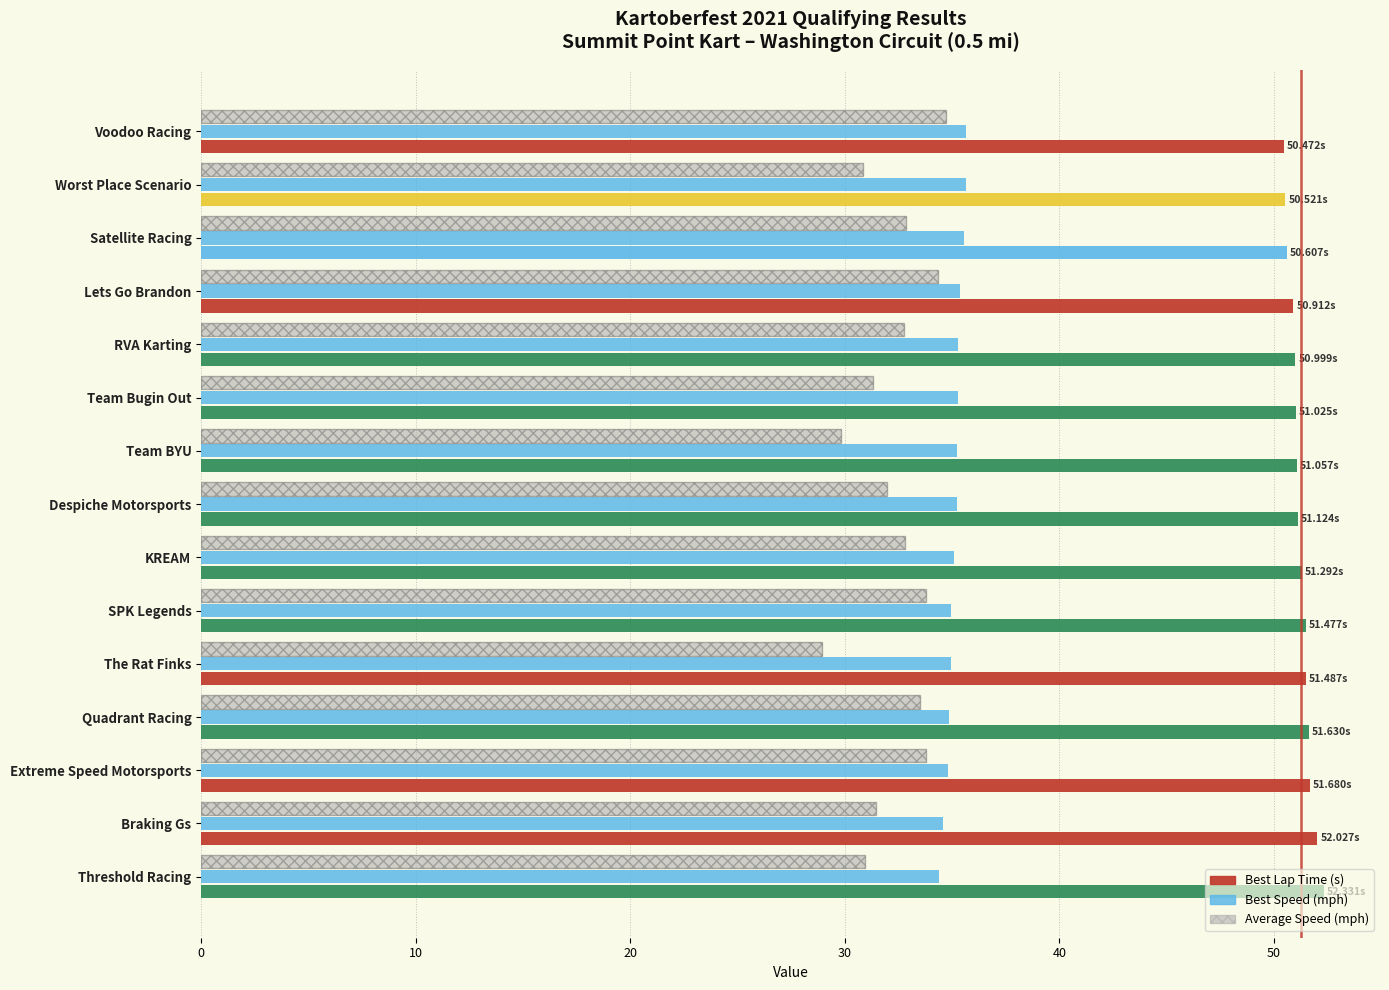

At how many categories does at least one series exceed 33?

15